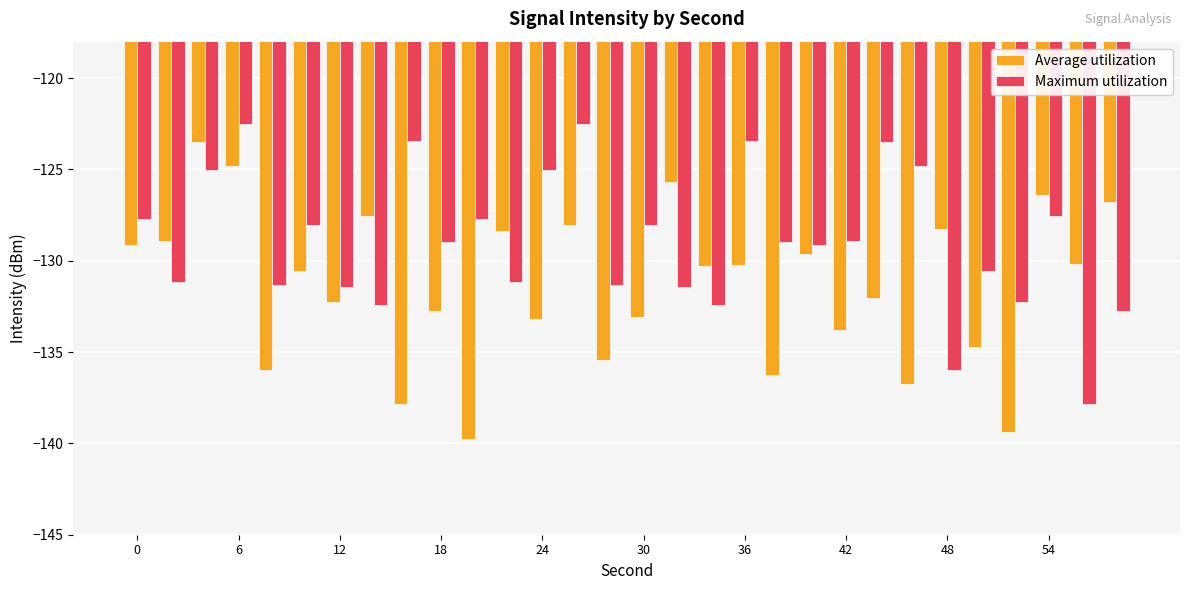

List the series in order of their overall mean, highest first.

Maximum utilization, Average utilization